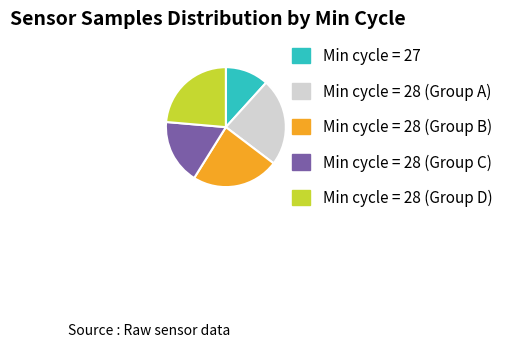

What is the smallest slice in the pie chart?

Min cycle = 27